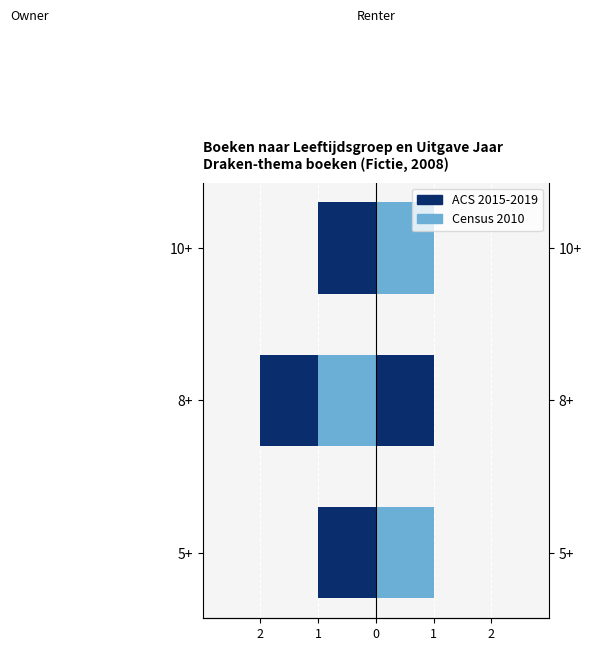

How many bars are there in each group?

2